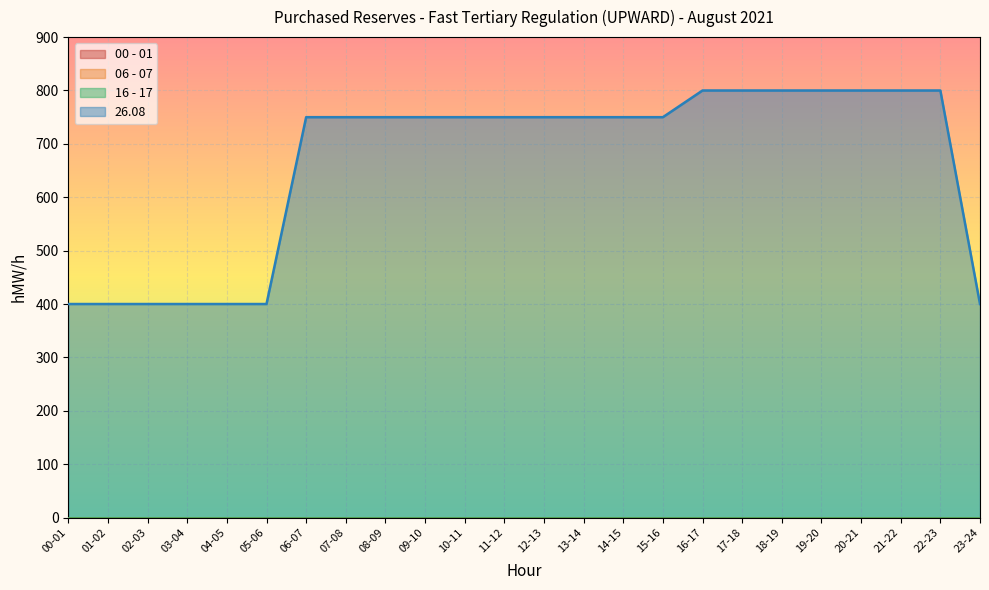

What is the label of the 4th point from the right?

20-21